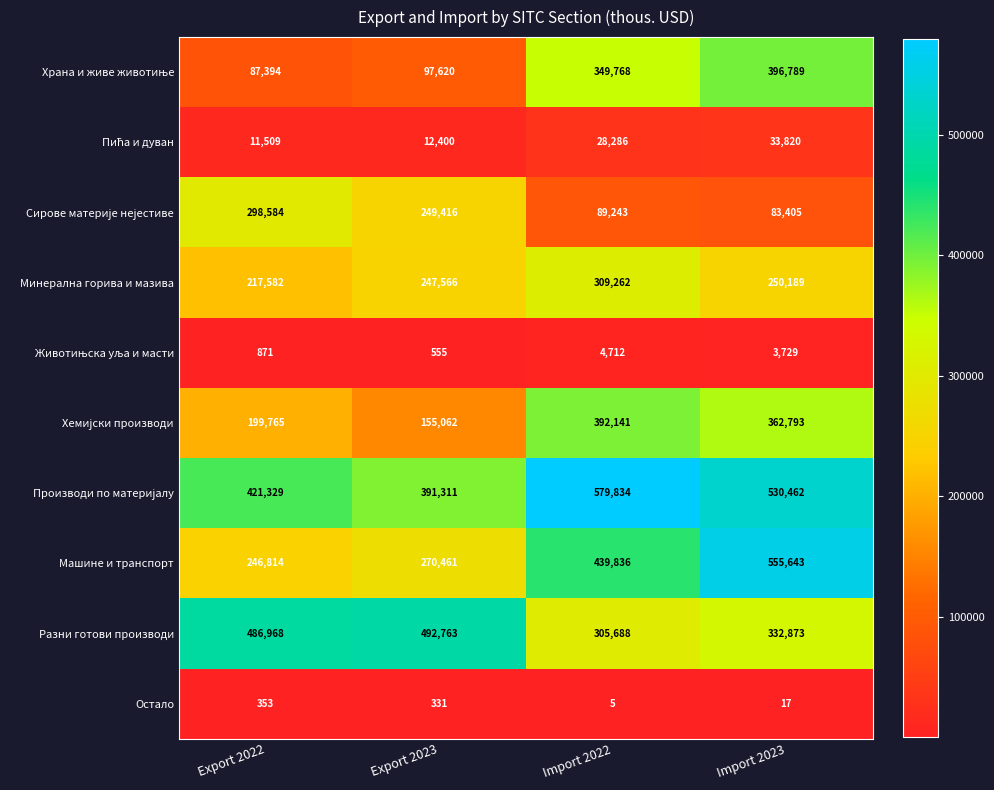

What is the sum of the Остало values at Import 2023 and Export 2022?

370